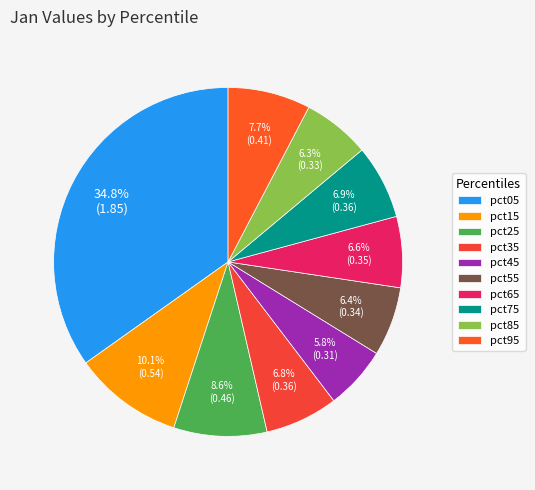

What is the change in value from pct25 to pct65?

-0.1